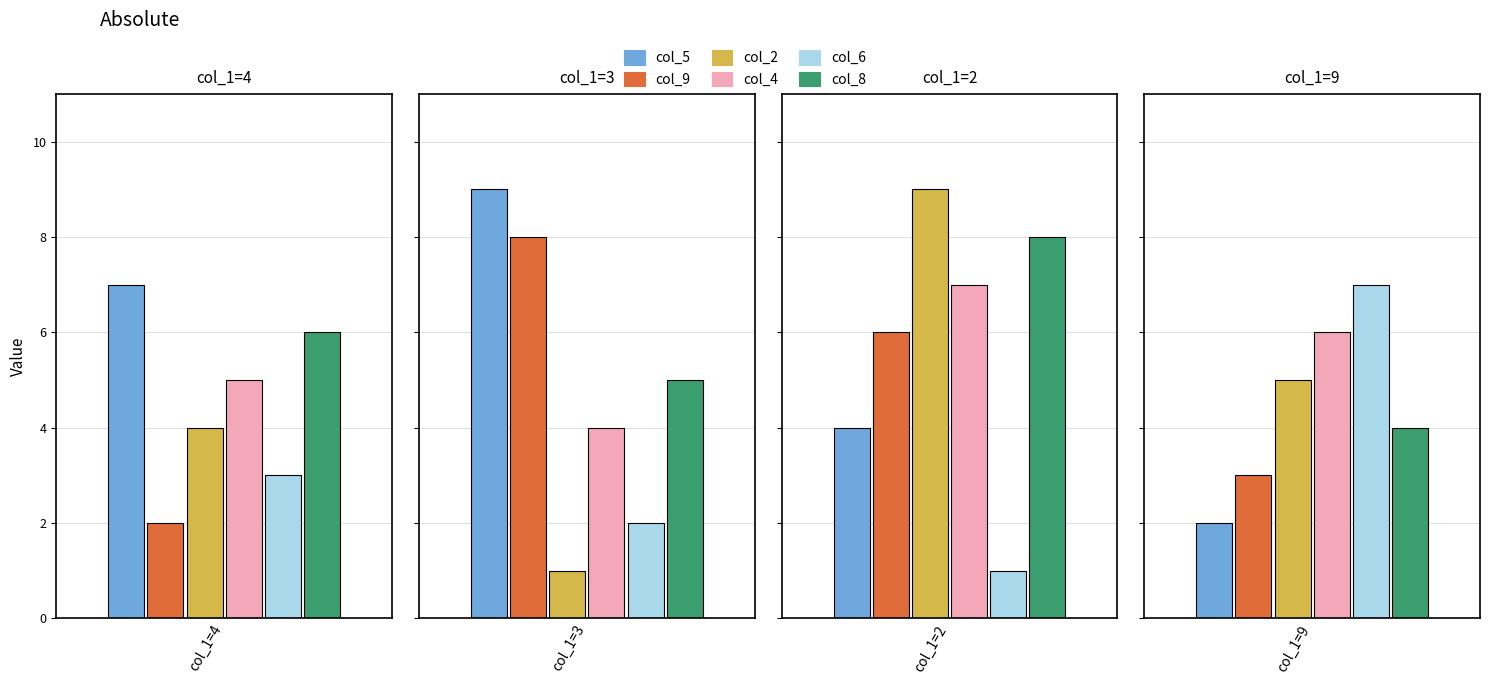

List the series in order of their peak value, highest first.

col_5, col_9, col_2, col_4, col_6, col_8